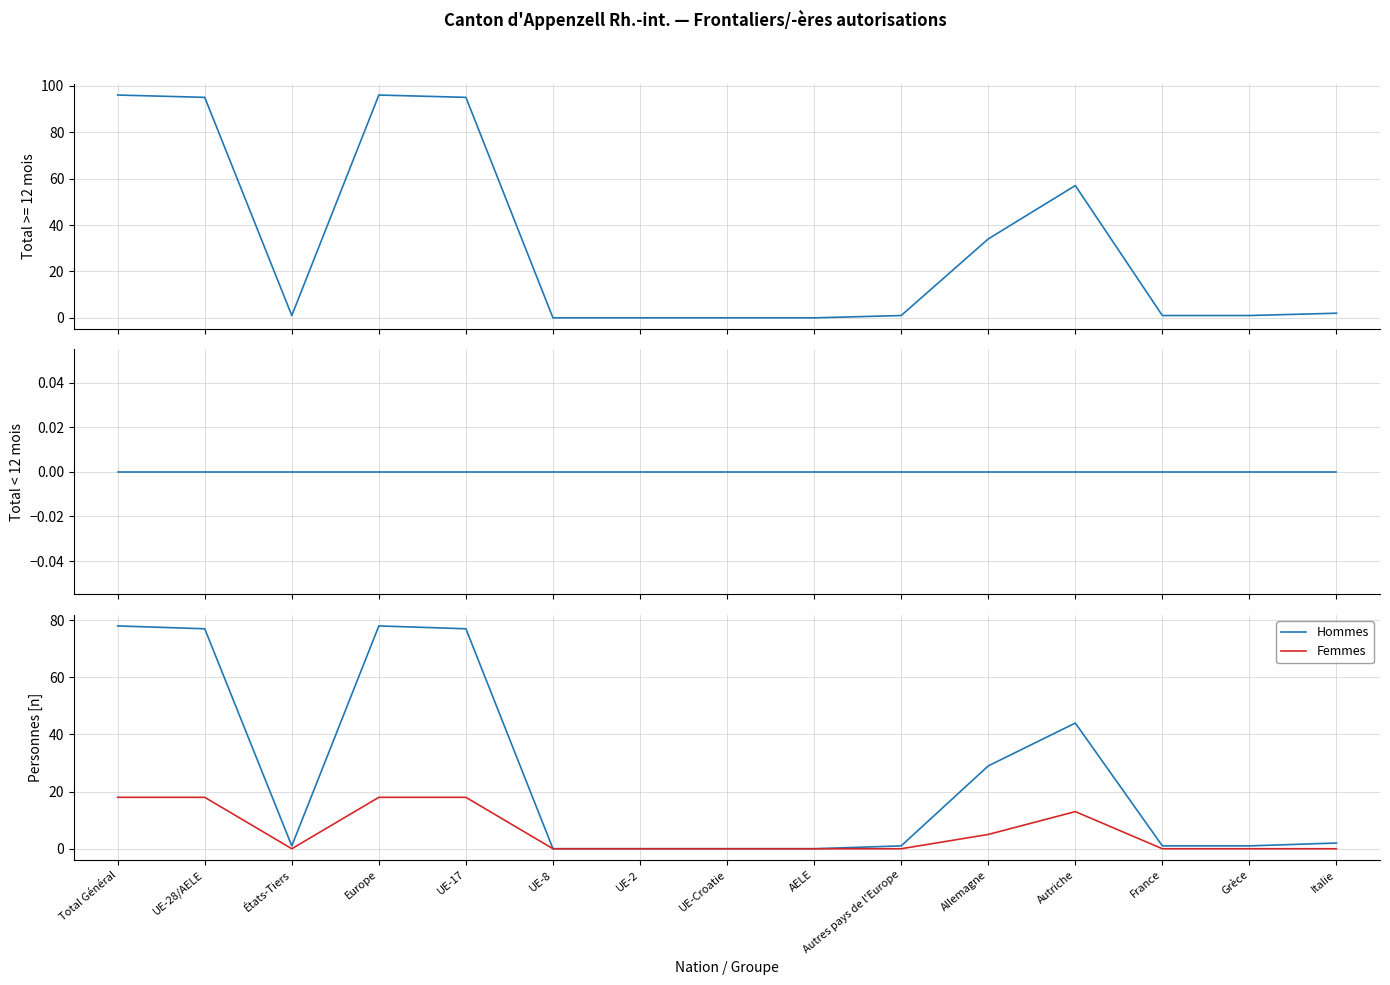

True or false: Hommes and Femmes cross at least once.

False